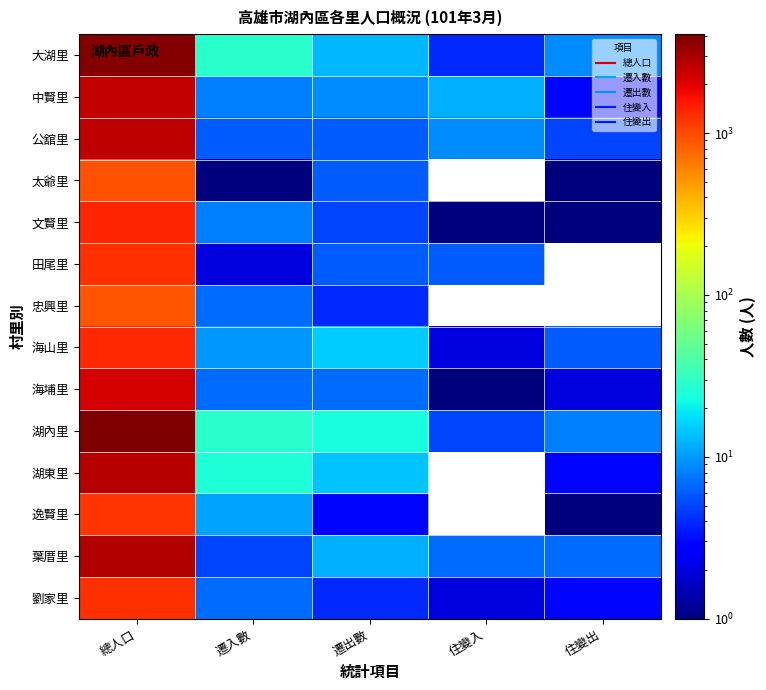

How many series are shown in this chart?

14